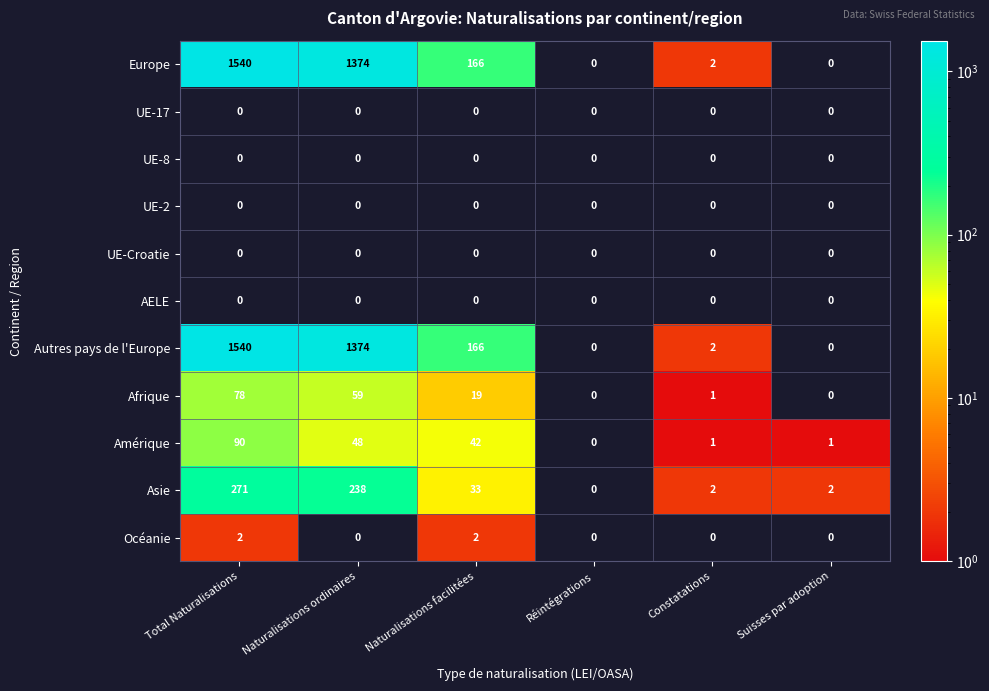

Count the Océanie values in the range 0 to 2.

6